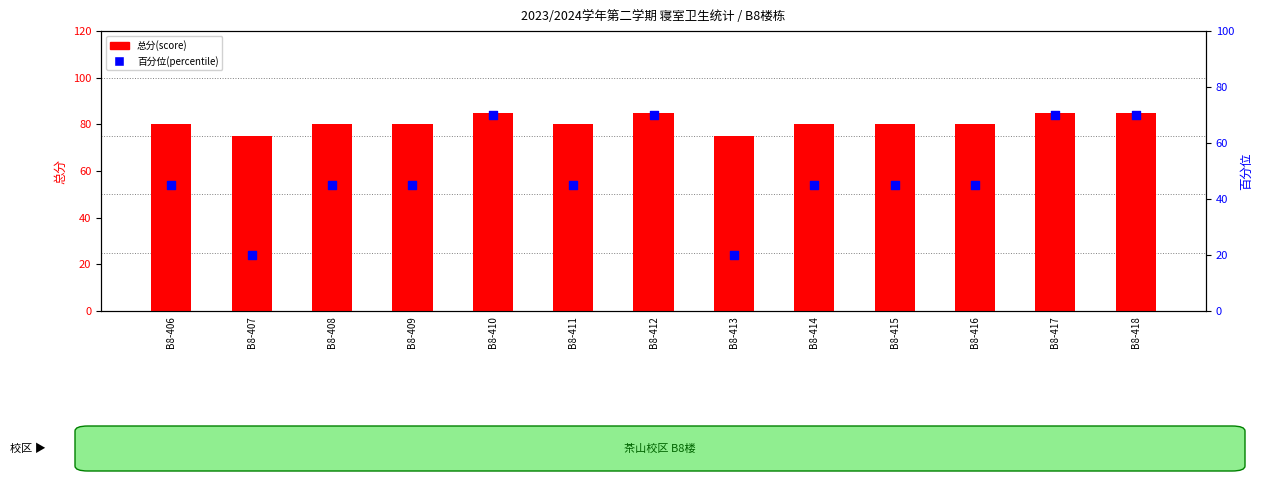

Which series contains the lowest Y value?

百分位(percentile)